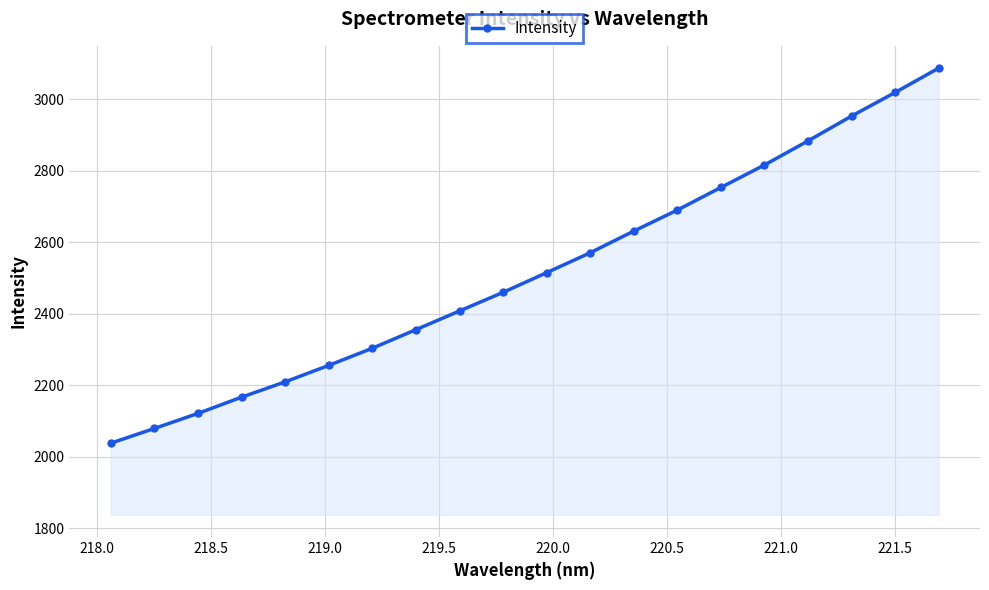

How many data points are above 2514?

10